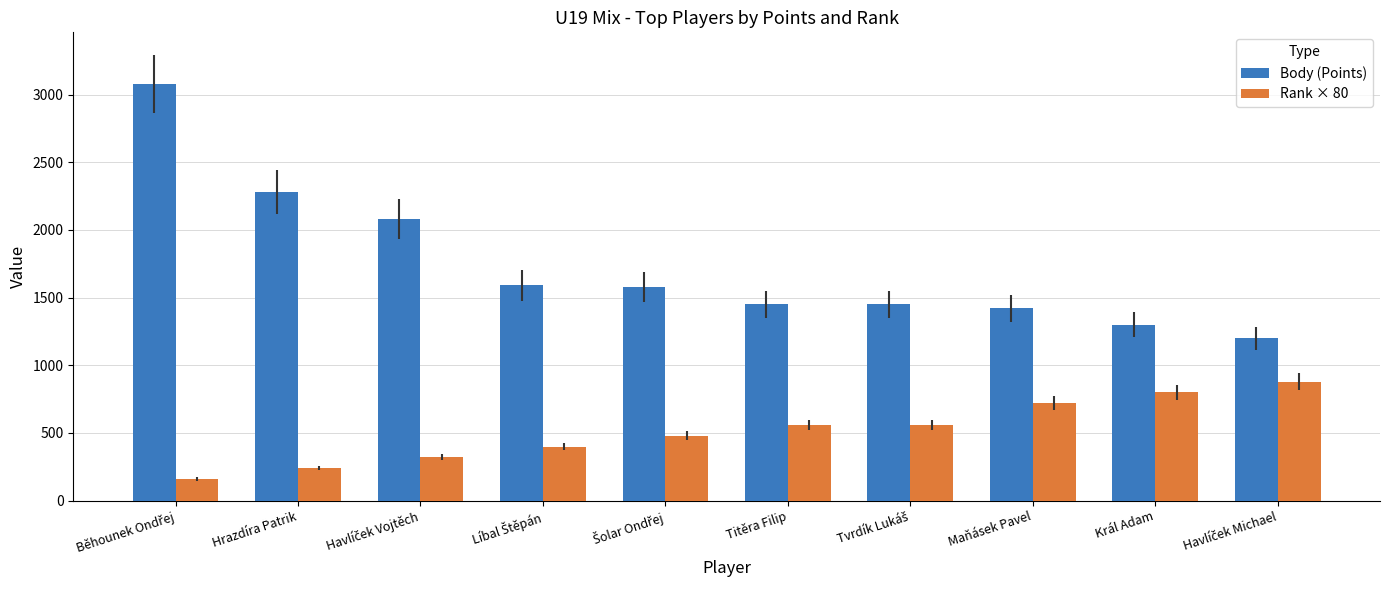

How many distinct data groups are displayed?

2